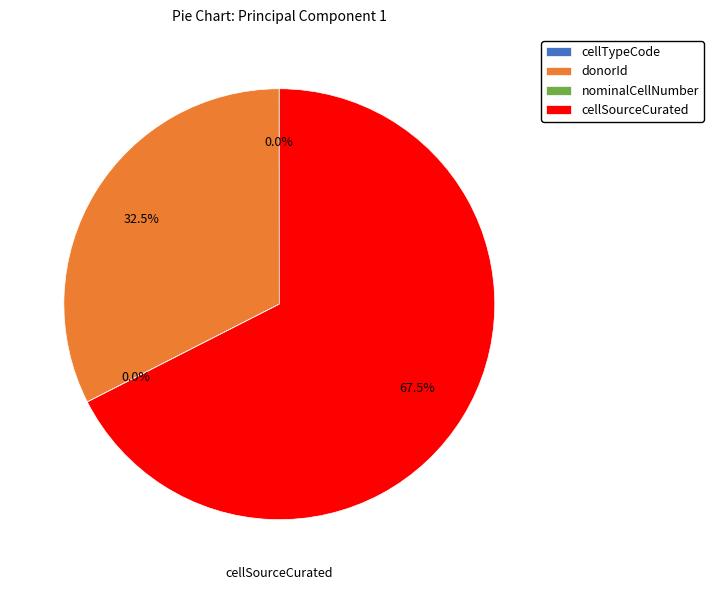

Does any single category account for the majority?

Yes